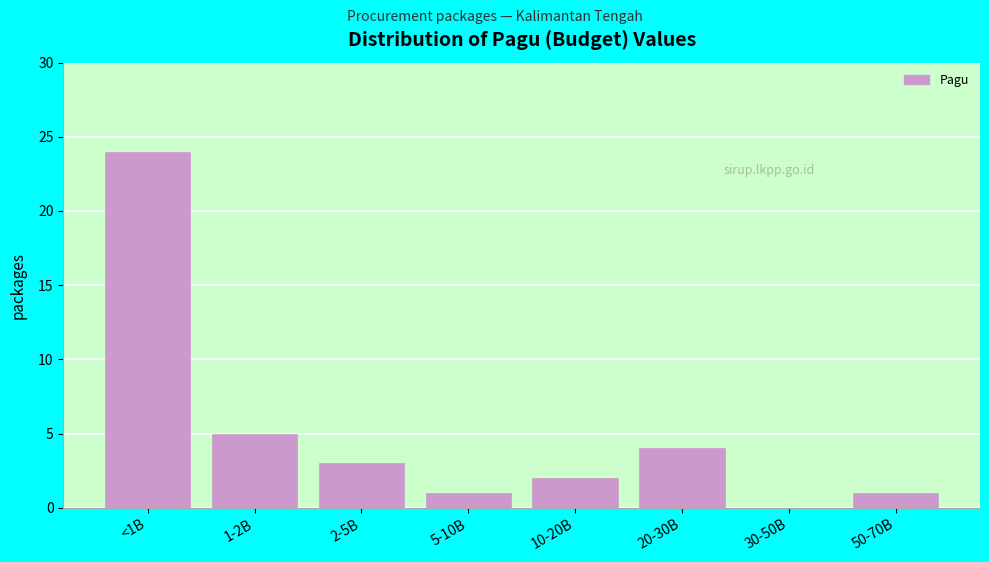

Reading left to right, extract all data points from this chart.

<1B=24	1-2B=5	2-5B=3	5-10B=1	10-20B=2	20-30B=4	30-50B=0	50-70B=1